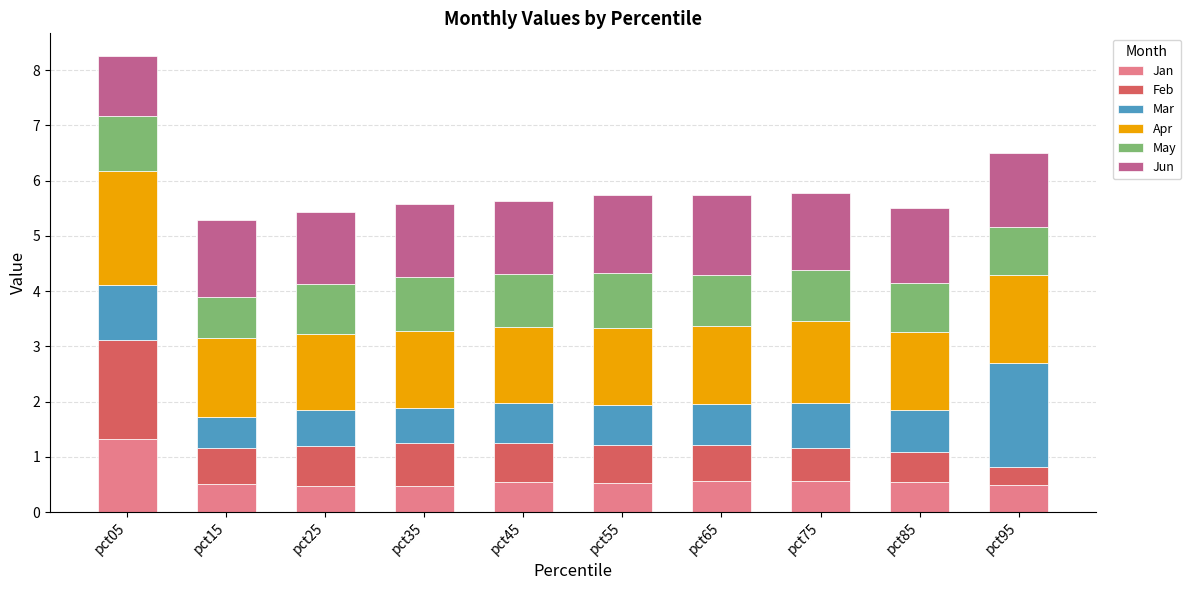

At which category is the sum across all series the highest?

pct05